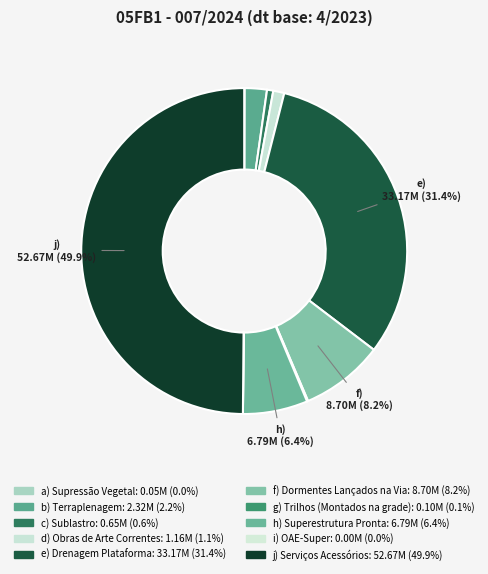

What is the smallest slice in the pie chart?

i) OAE-Super